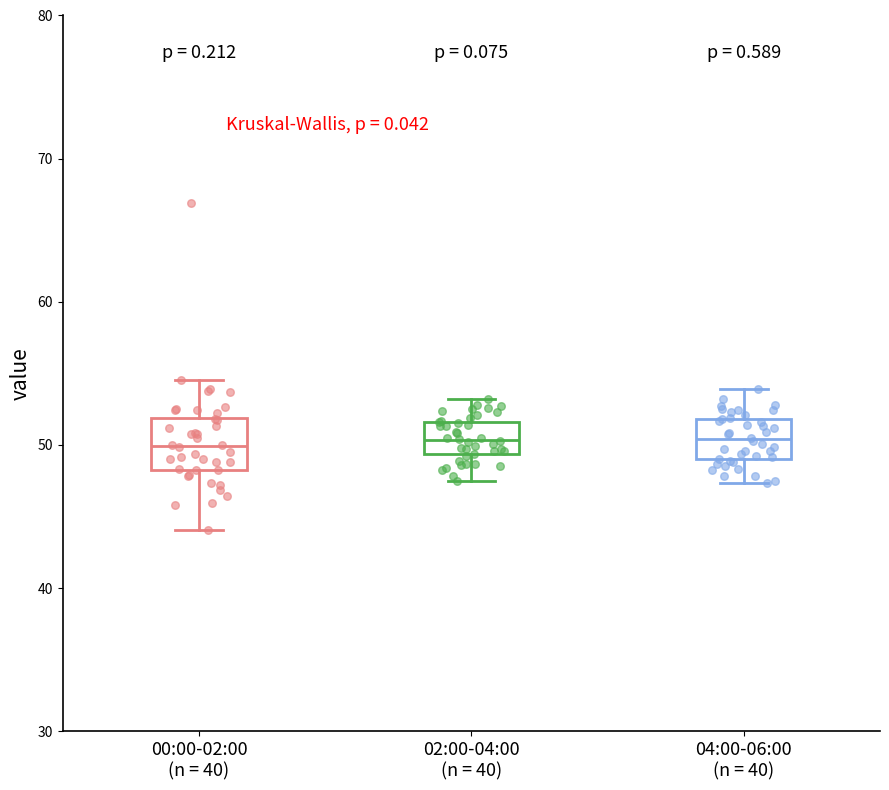

Reading left to right, read every box against the y-axis: the position of its median line, the range the box covers, and the ends of its whiskers. The values are not printed on the chart, so give them approximately, as read against the axis.

00:00-02:00 (n = 40): median 50, box 48 to 52, whiskers 44 to 55
02:00-04:00 (n = 40): median 50, box 49 to 52, whiskers 48 to 53
04:00-06:00 (n = 40): median 50, box 49 to 52, whiskers 47 to 54